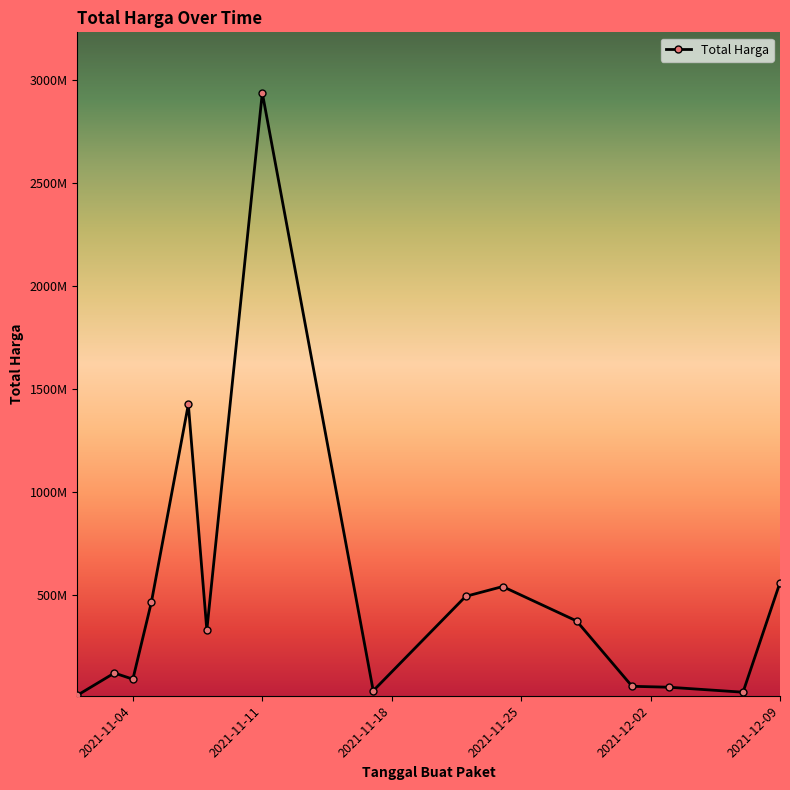

Is this an area chart (filled region under the line)?

No